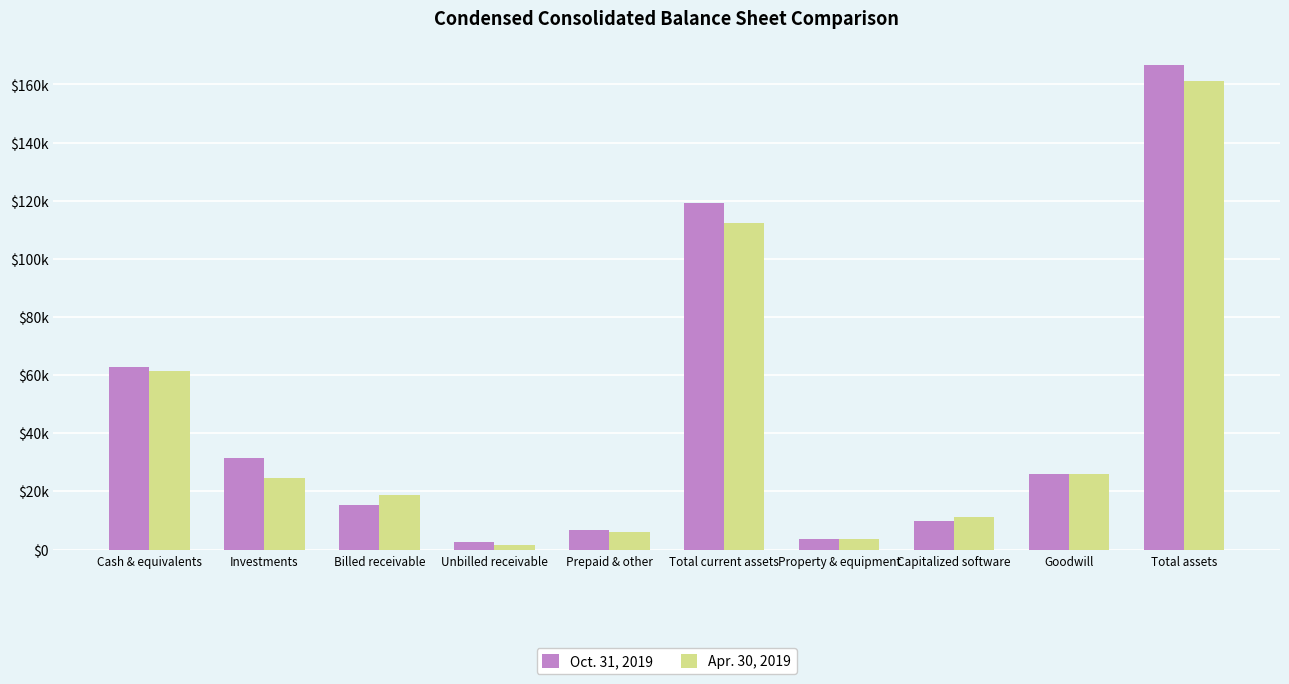

Rank the series by their maximum value, from lowest to highest.

Apr. 30, 2019, Oct. 31, 2019